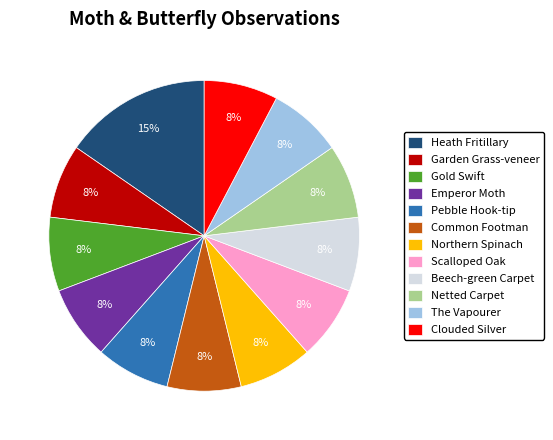

Which category has the biggest portion of the pie?

Heath Fritillary